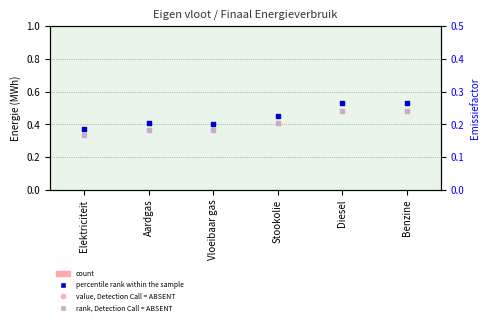

Is the value of count at Stookolie greater than the value of rank, Detection Call = ABSENT at Diesel?

No